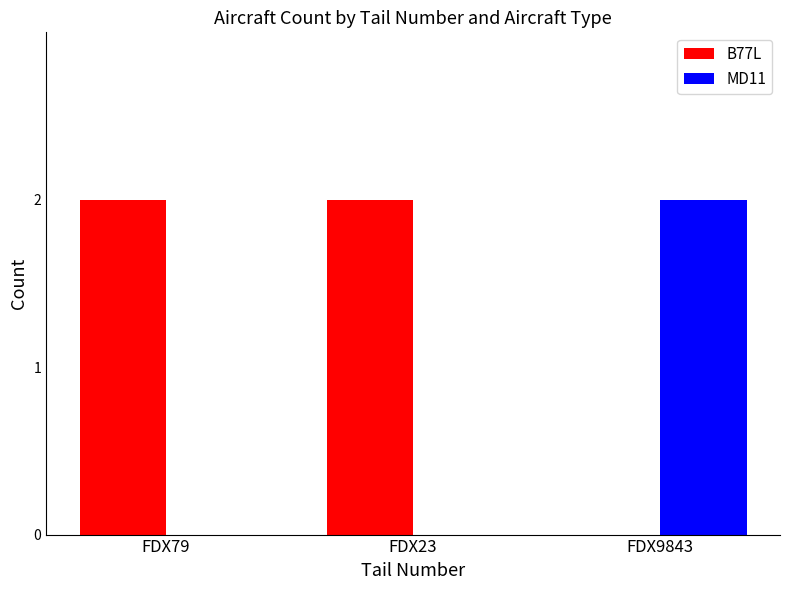

The value of MD11 at FDX23 is 1. True or false?

False